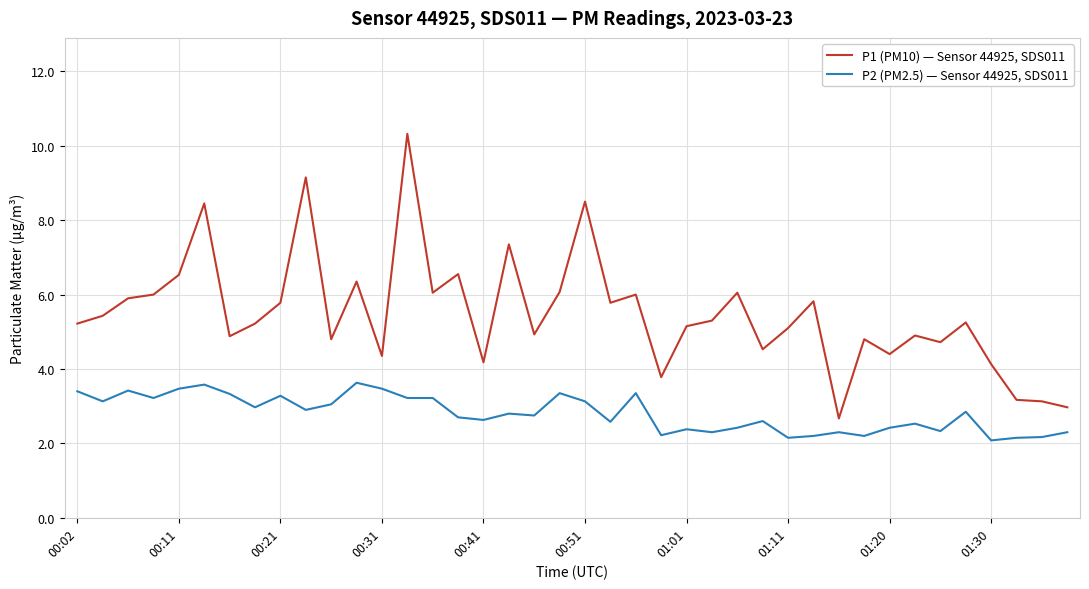

True or false: P1 (PM10) — Sensor 44925, SDS011 and P2 (PM2.5) — Sensor 44925, SDS011 cross at least once.

False